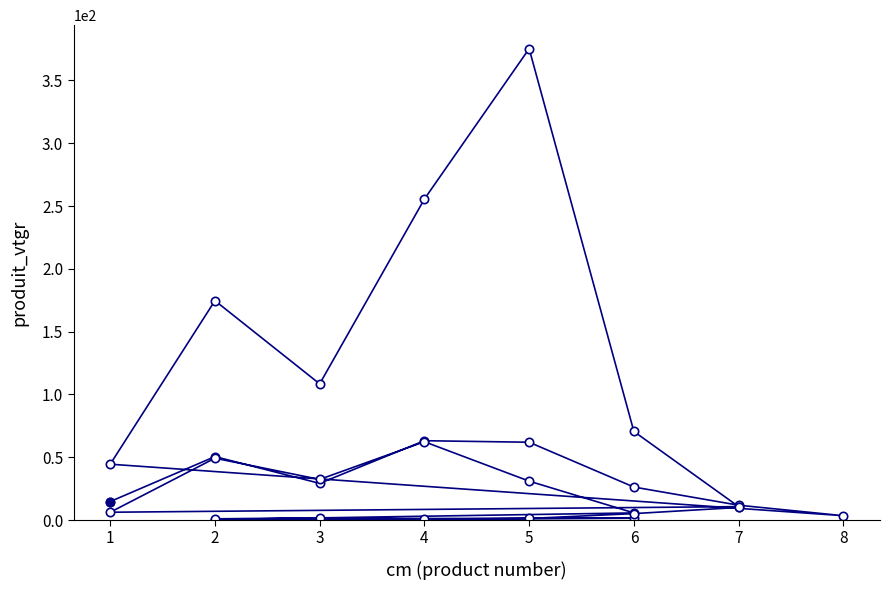

True or false: the data has more than 0 interior local peaks.

True